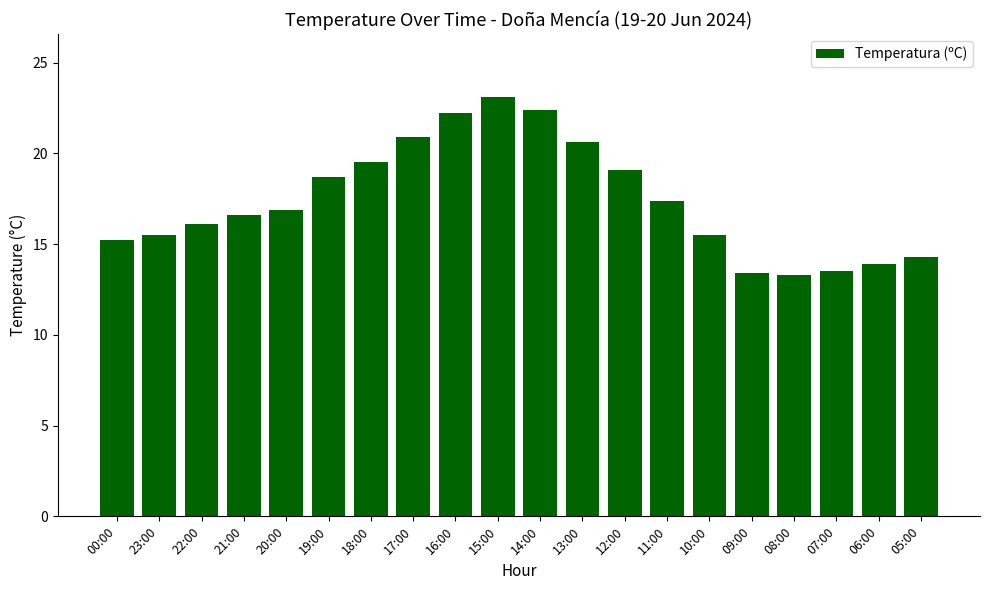

How many bars are there in total?

20